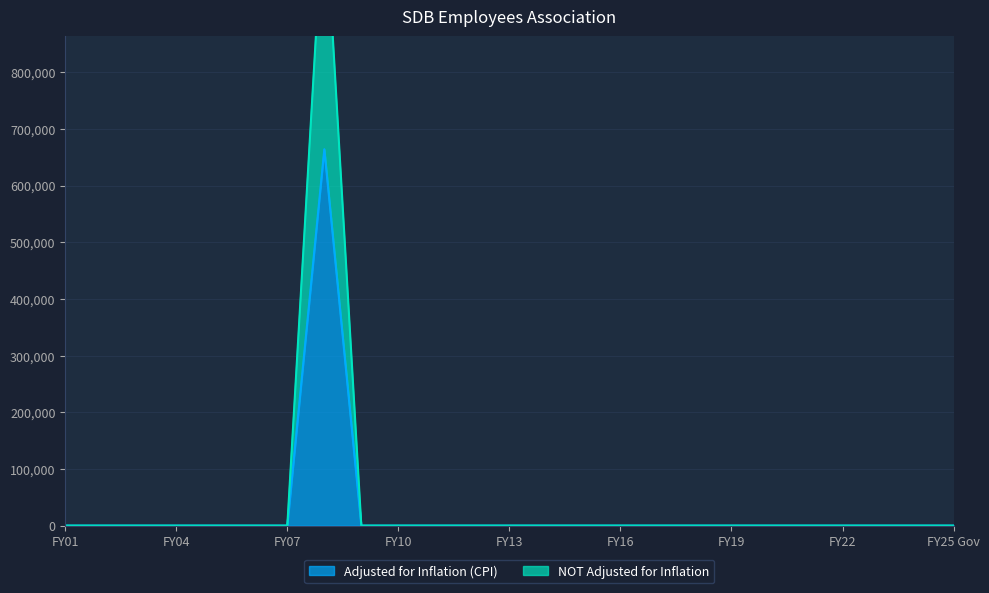

What is the difference between the maximum and minimum values in the Adjusted for Inflation (CPI) series?

664085